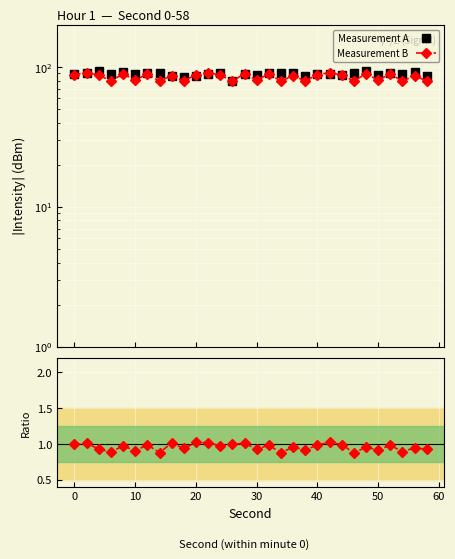

Which series has the largest total across all categories?

Measurement A